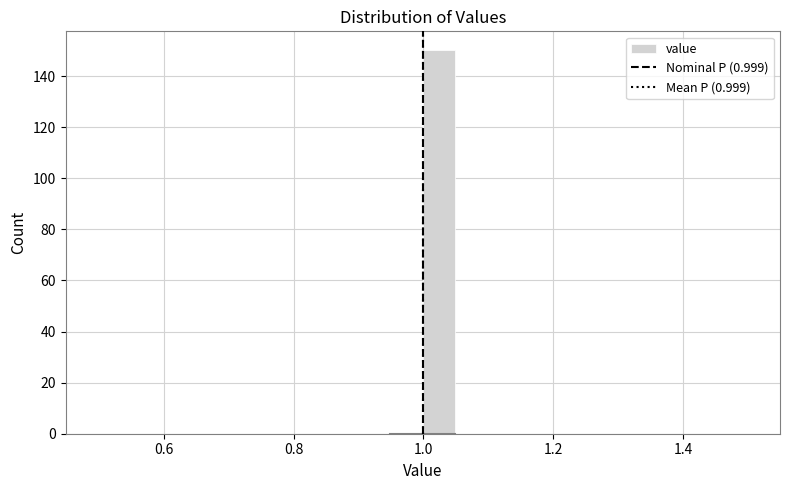

Around what value on the x-axis is the tallest bar? Give the approximate position of its centre, as read against the axis.

1.02